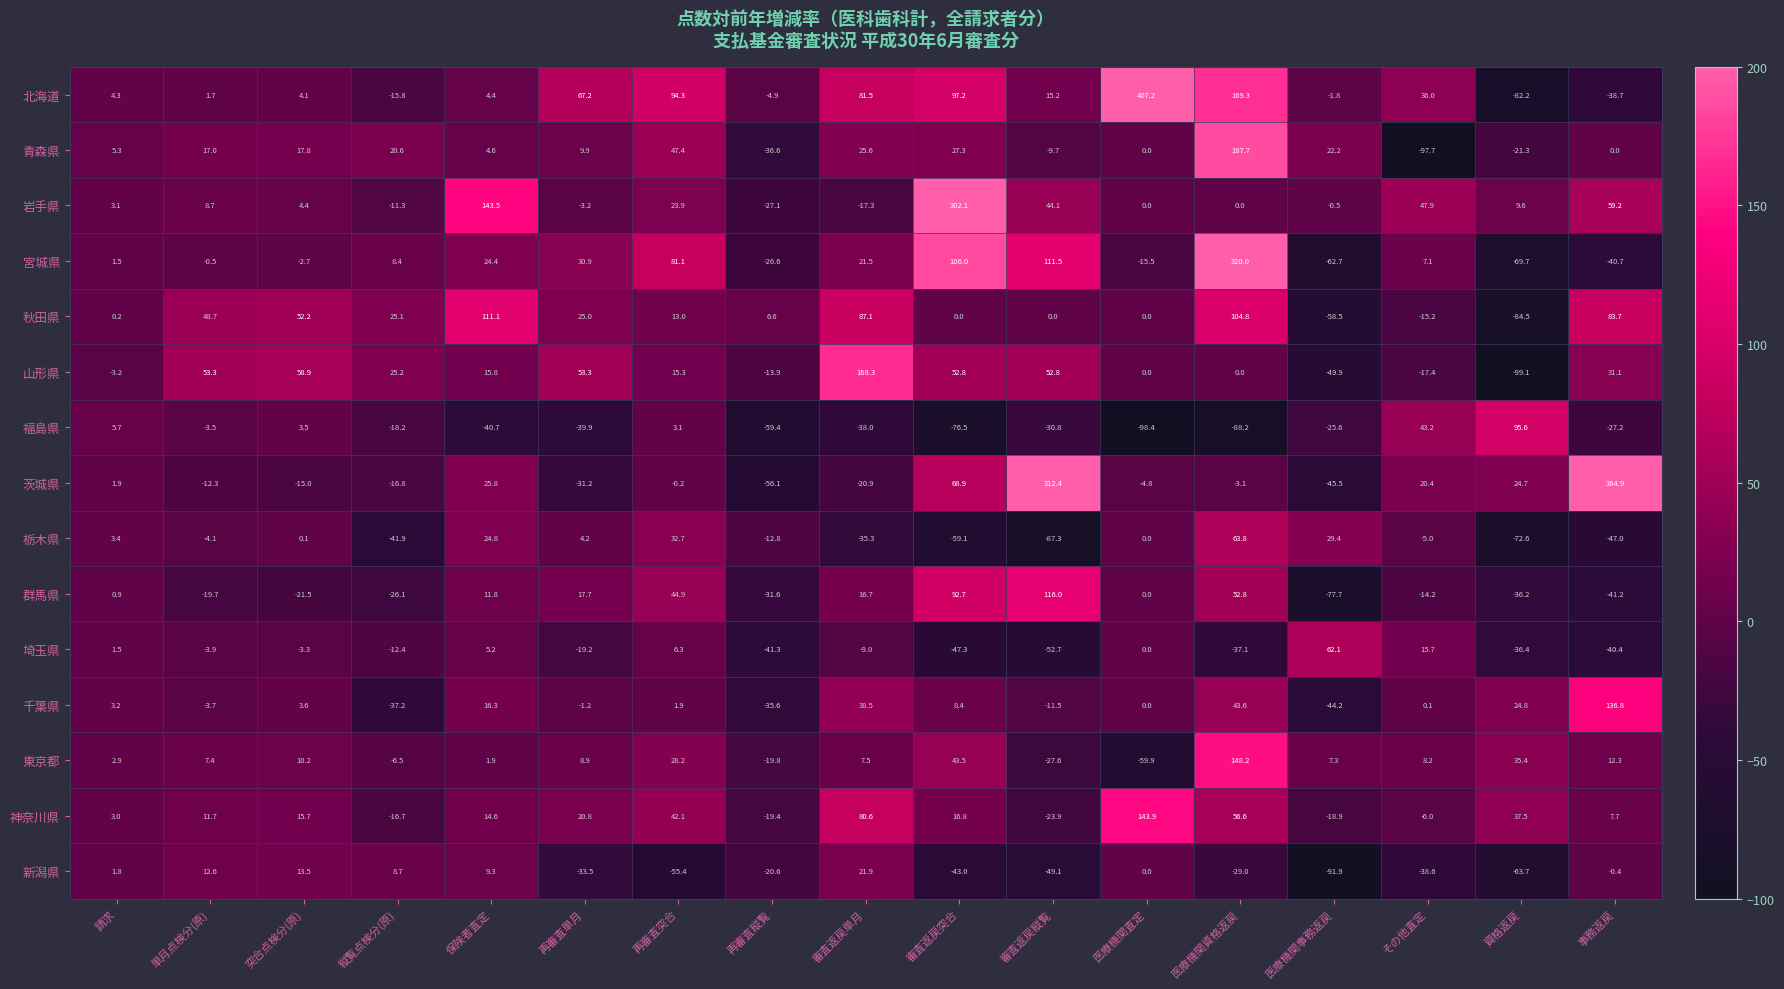

How many negative values does the 東京都 series have?

4